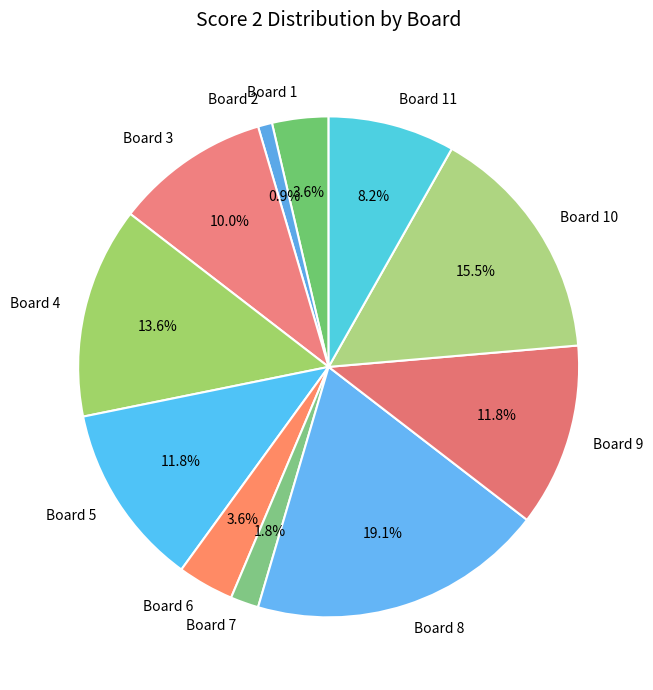

To the nearest percent, what percentage of the pie is Board 7?

2%